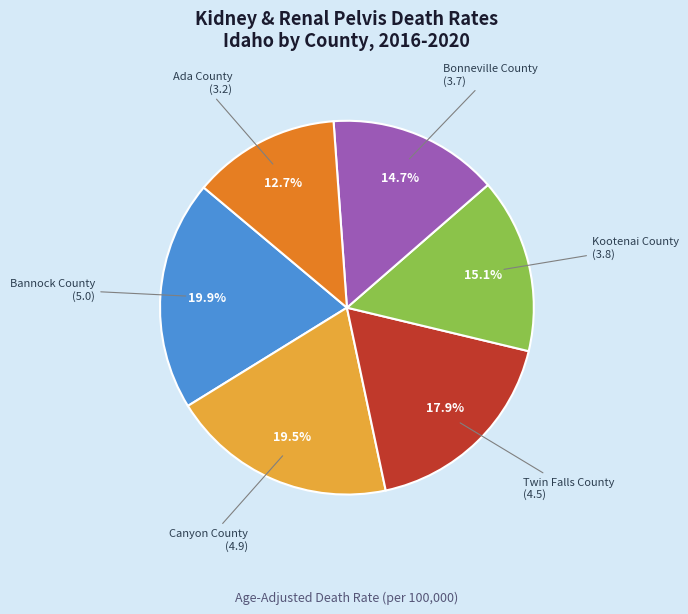

To the nearest percent, what is the average slice percentage?

17%